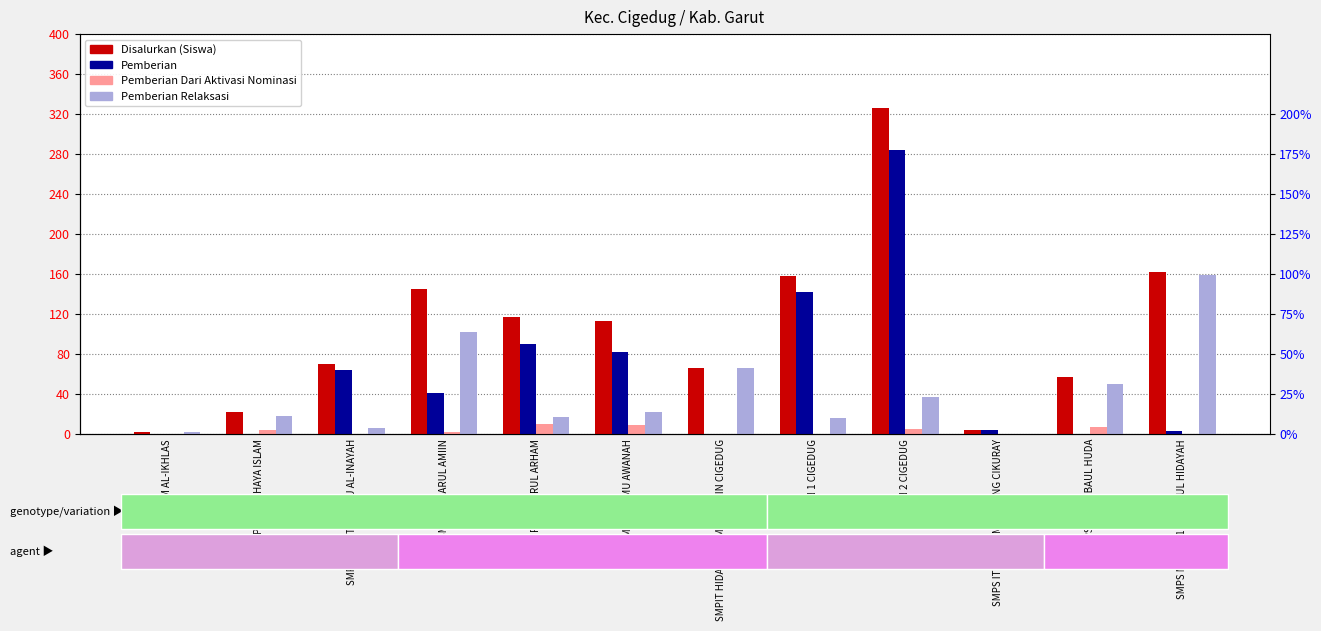

How many distinct data groups are displayed?

4